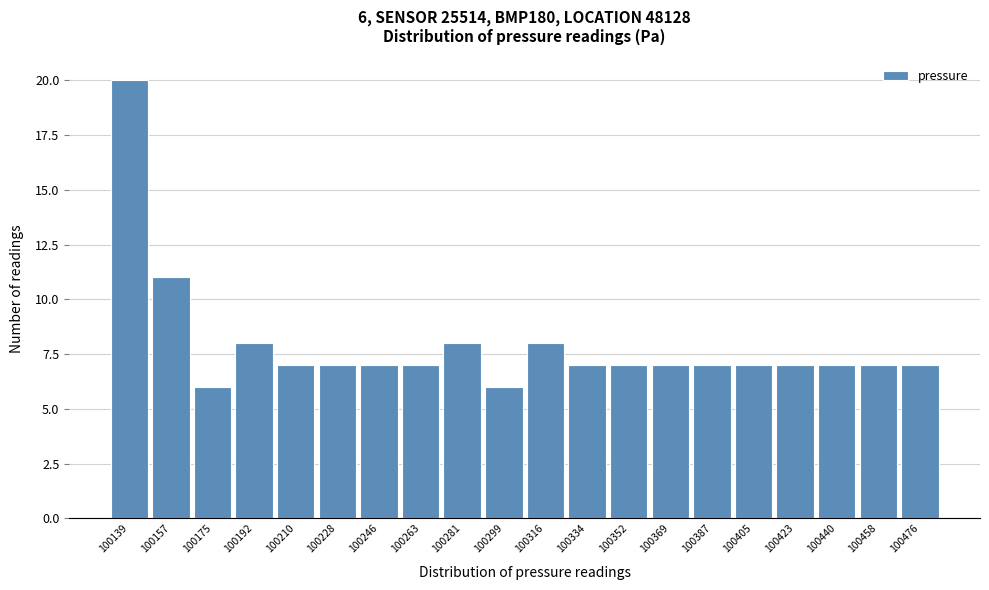

Over which range of the x-axis is the bar tallest?

100132 to 100148